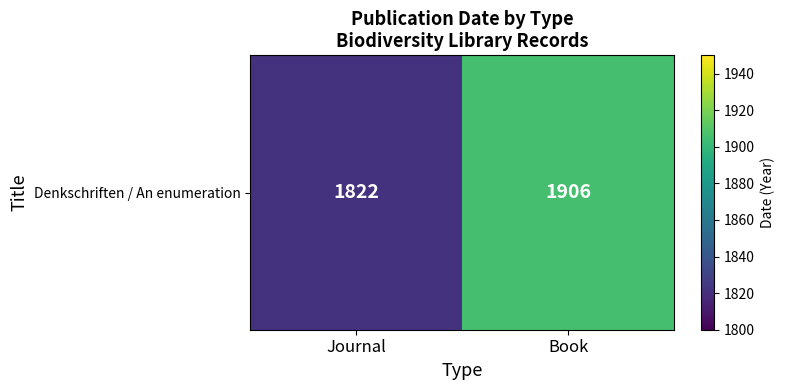

What is the minimum value shown in the chart?

1822